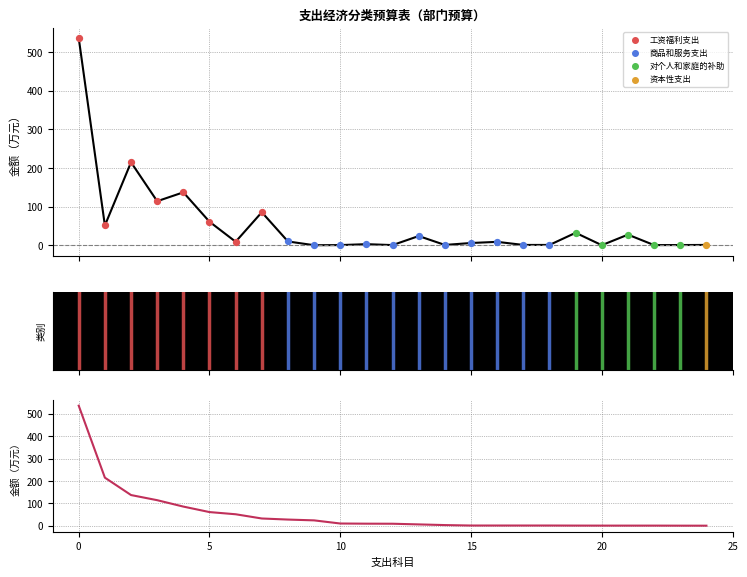

What is the total value across all series at 22?

1.2